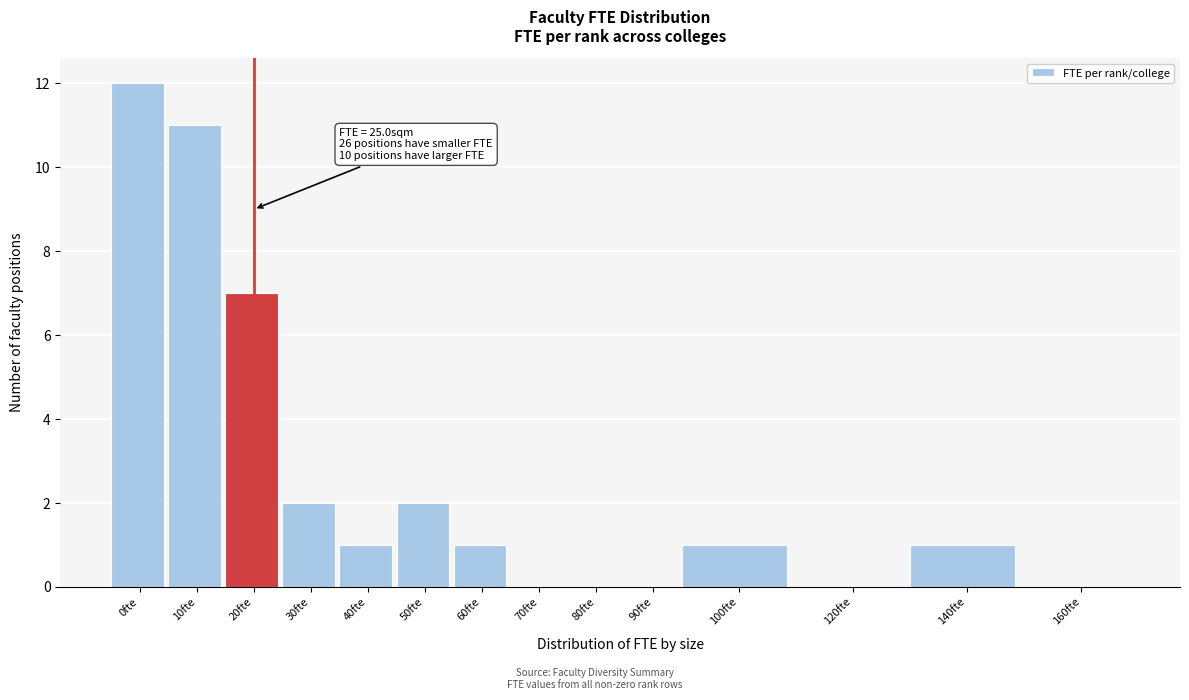

Reading left to right, list all the values displayed in this chart.

0fte=12	10fte=11	20fte=7	30fte=2	40fte=1	50fte=2	60fte=1	70fte=0	80fte=0	90fte=0	100fte=1	120fte=0	140fte=1	160fte=0